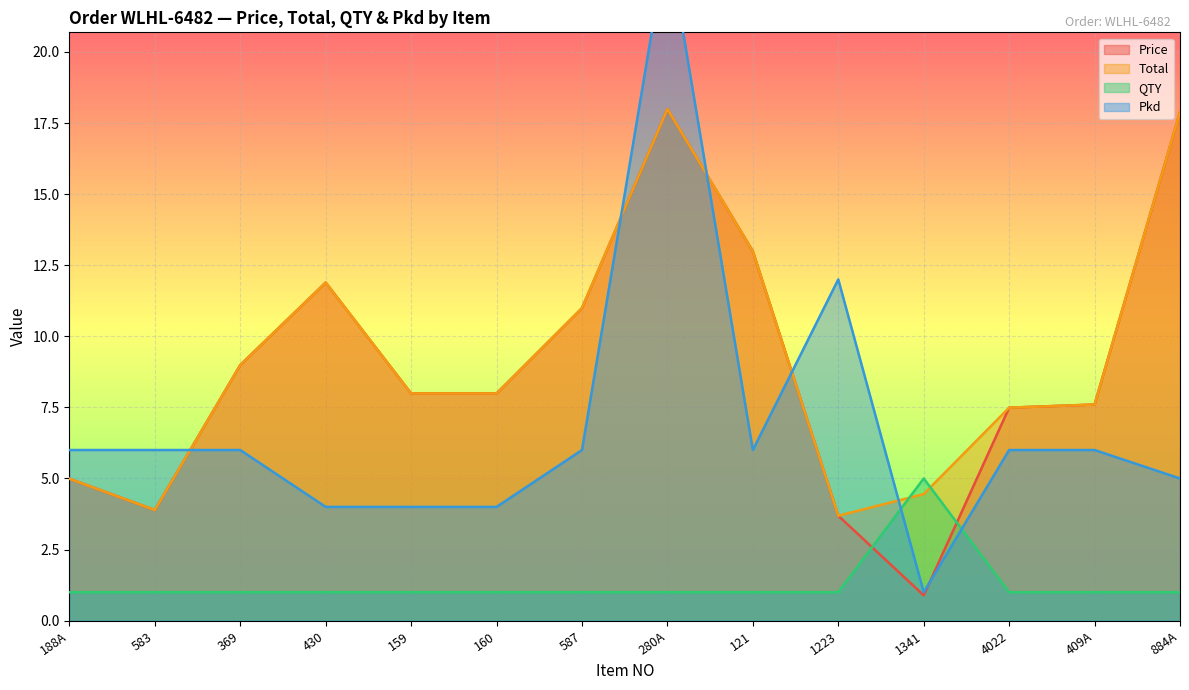

True or false: Pkd and QTY cross at least once.

True